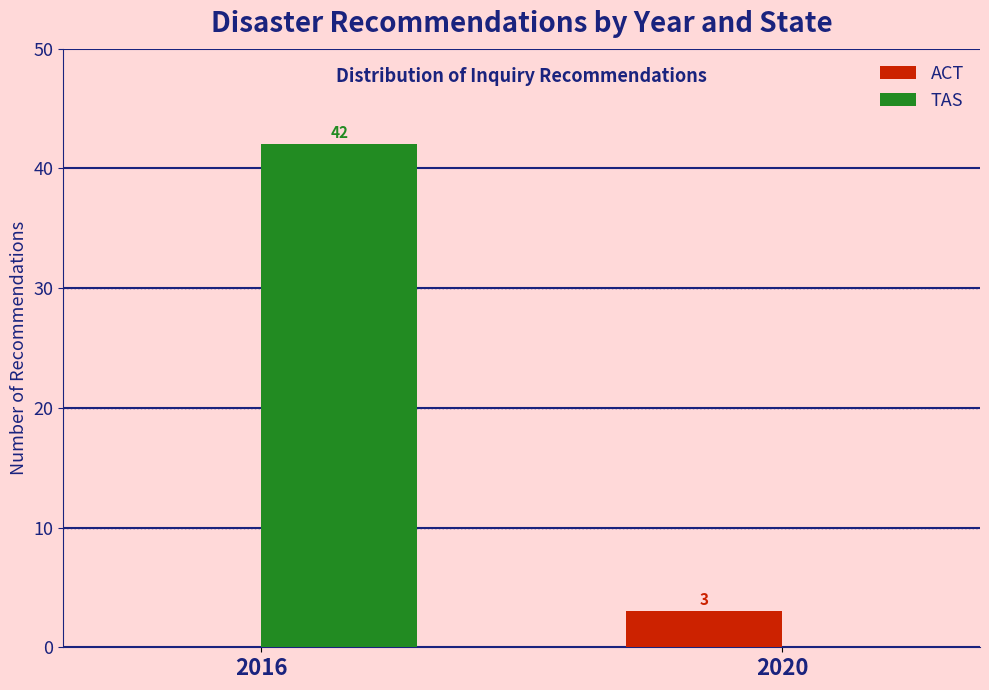

Reading left to right, transcribe all the data shown in this chart.

ACT: 2016=0	2020=3
TAS: 2016=42	2020=0